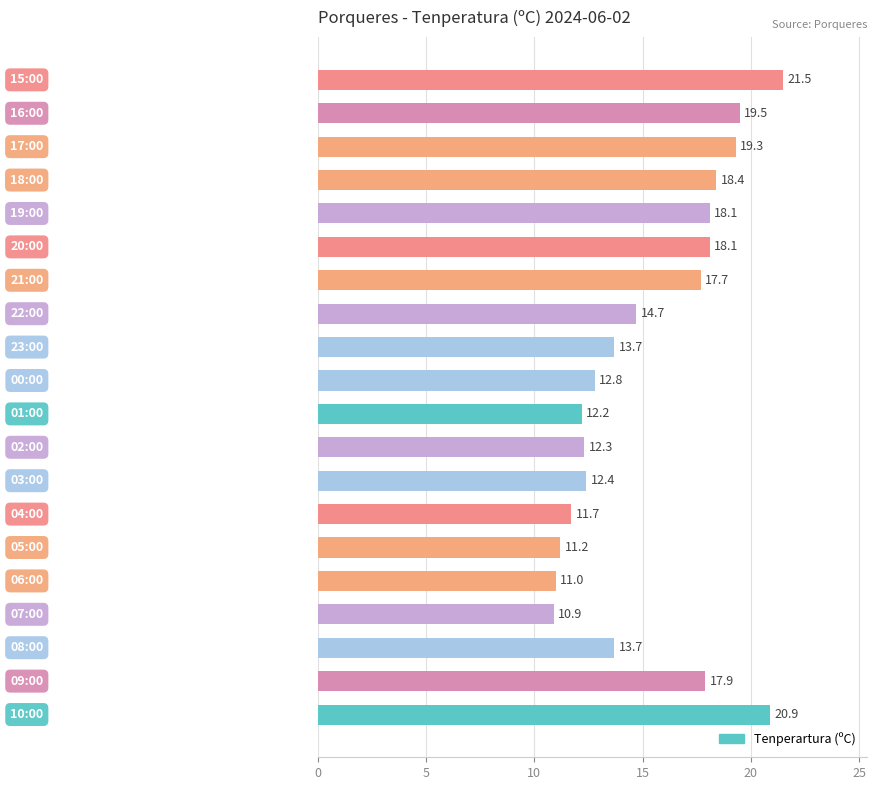

What is the difference between the second highest and second lowest values?

9.9